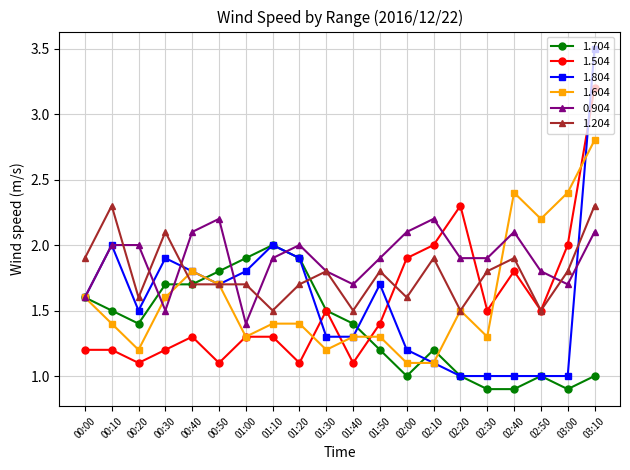

Is the value of 1.204 at 01:50 greater than the value of 1.604 at 02:20?

Yes